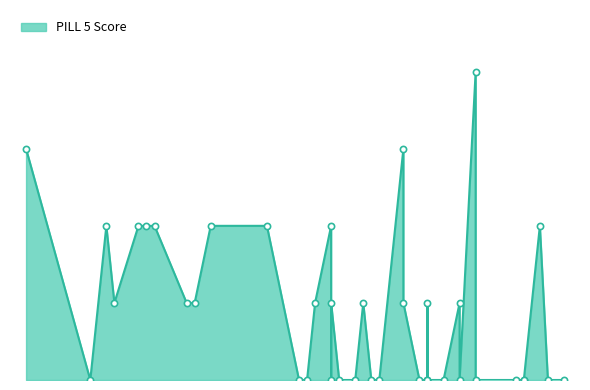

Between 80 and 52, which is larger?

80